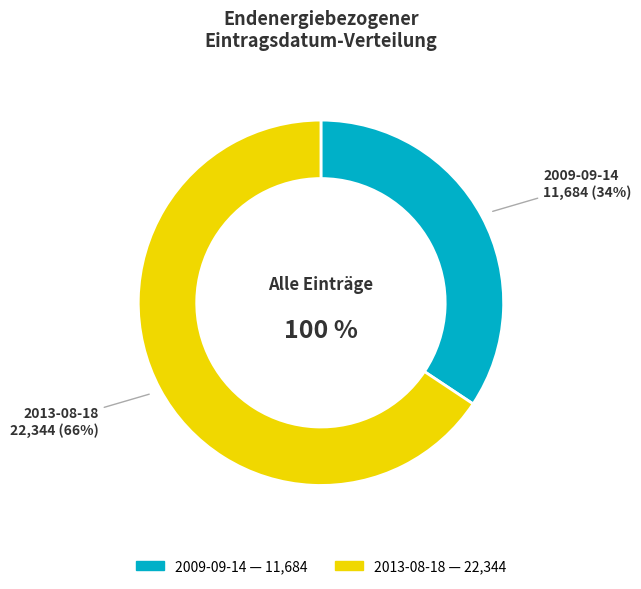

Count the number of slices in the pie.

2